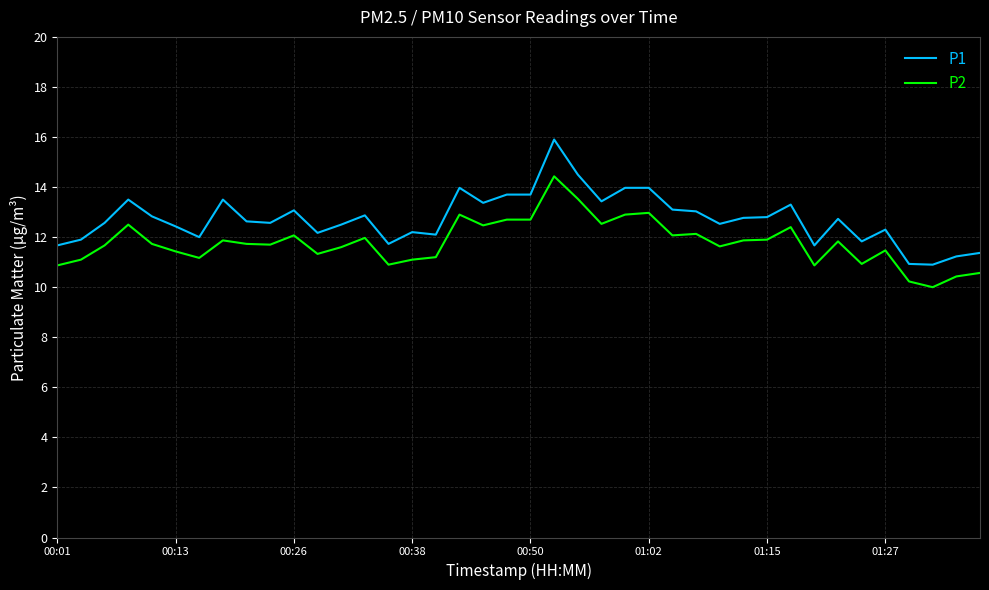

What is the minimum value shown in the chart?

10.0